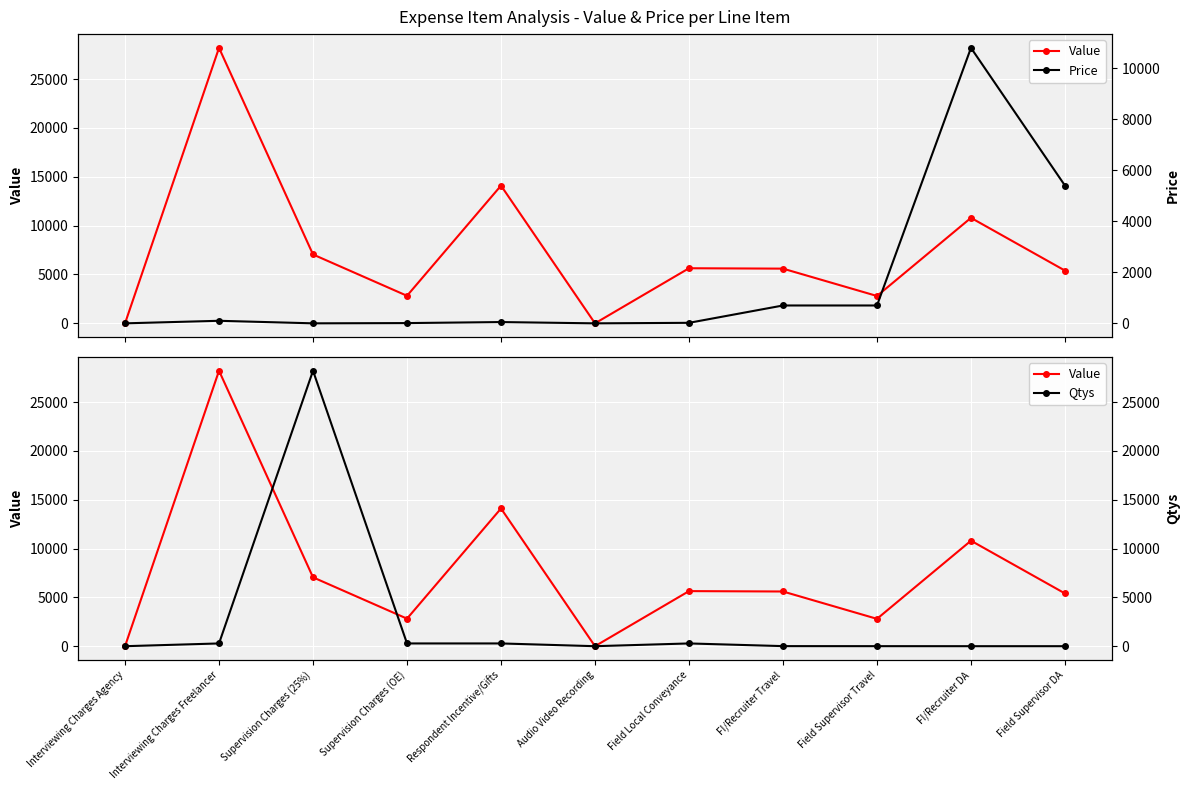

Where is Value nearest to the value 14100?

Respondent Incentive/Gifts